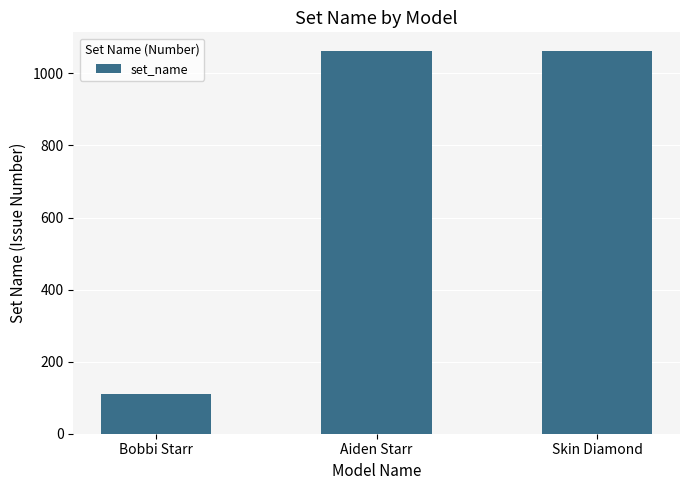

What is the change in value from Bobbi Starr to Skin Diamond?

+950